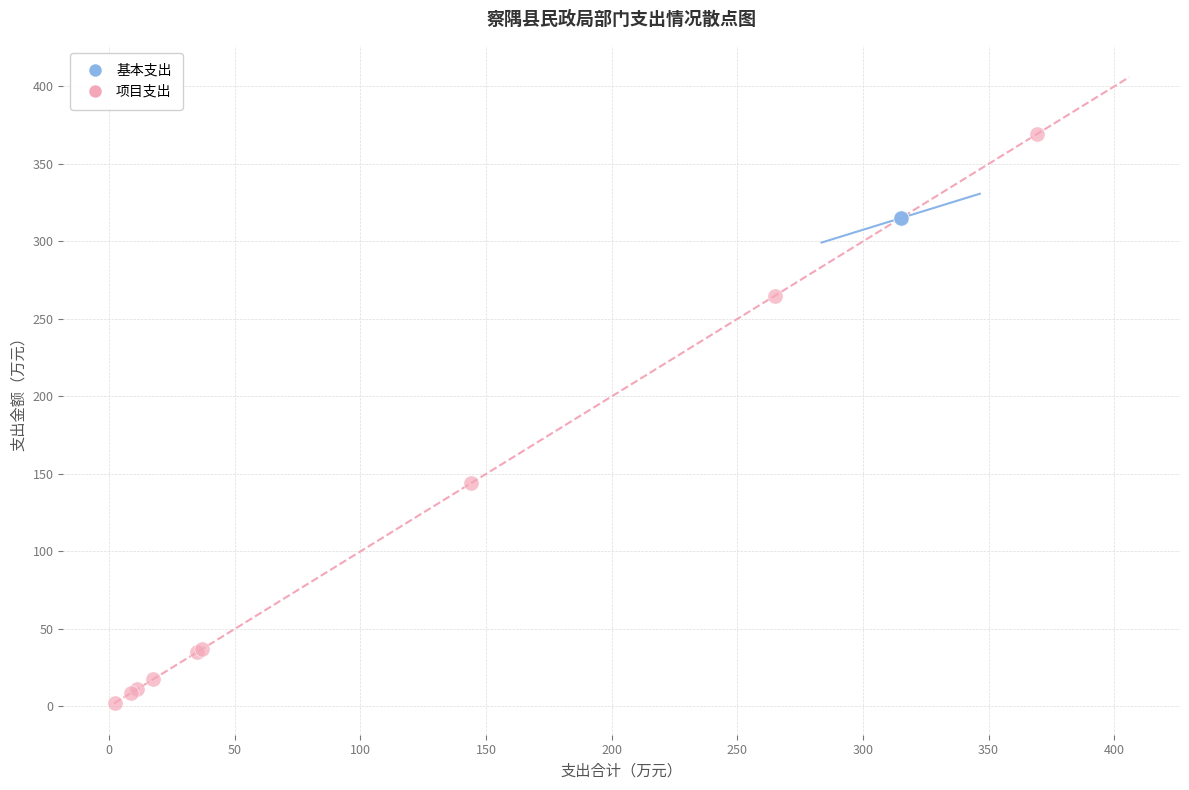

Which series reaches the maximum Y coordinate?

项目支出